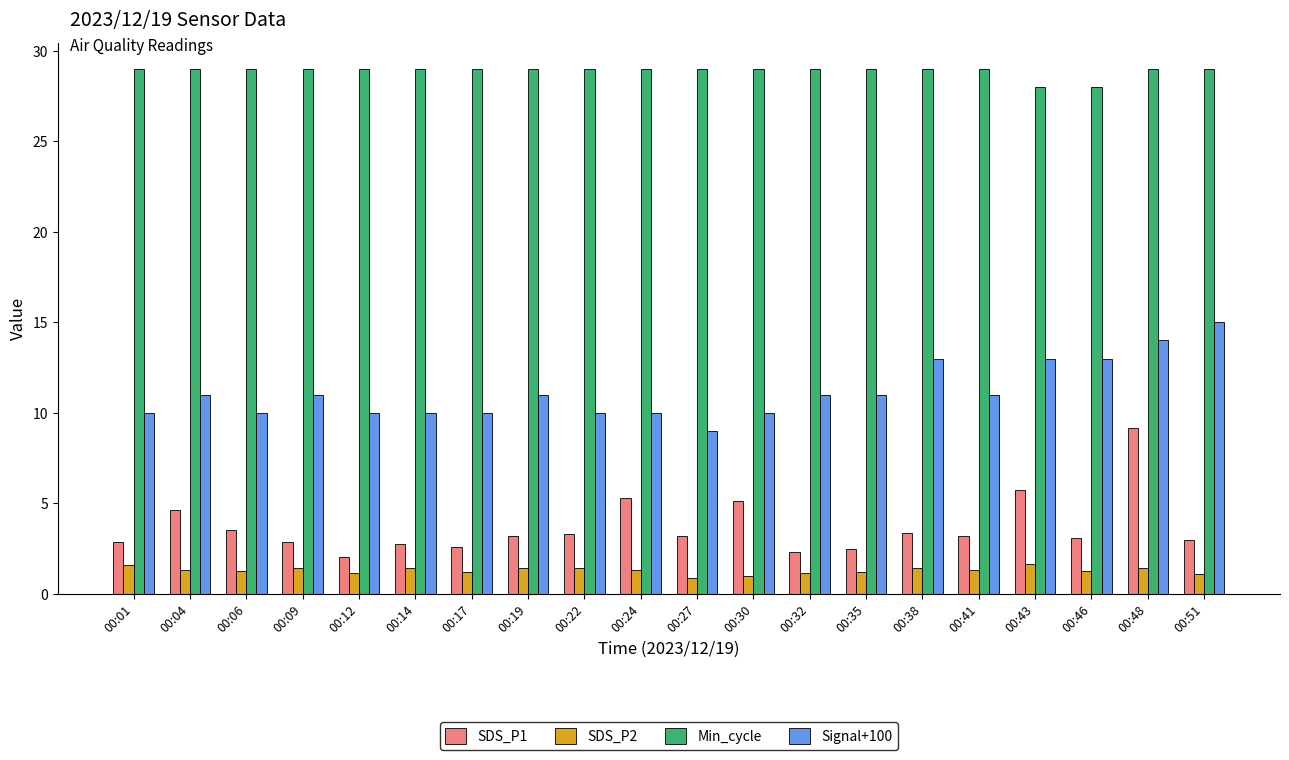

What is the maximum value for Min_cycle?

29.0